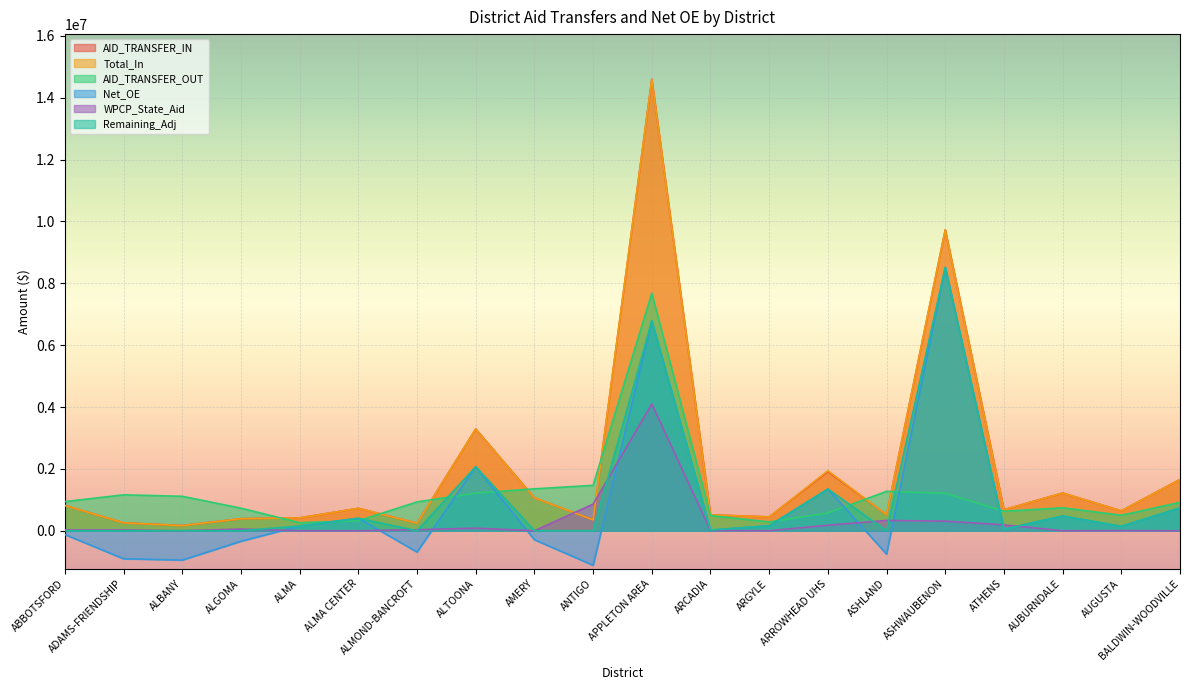

The value of WPCP_State_Aid at ALMA CENTER is 0.0. True or false?

True